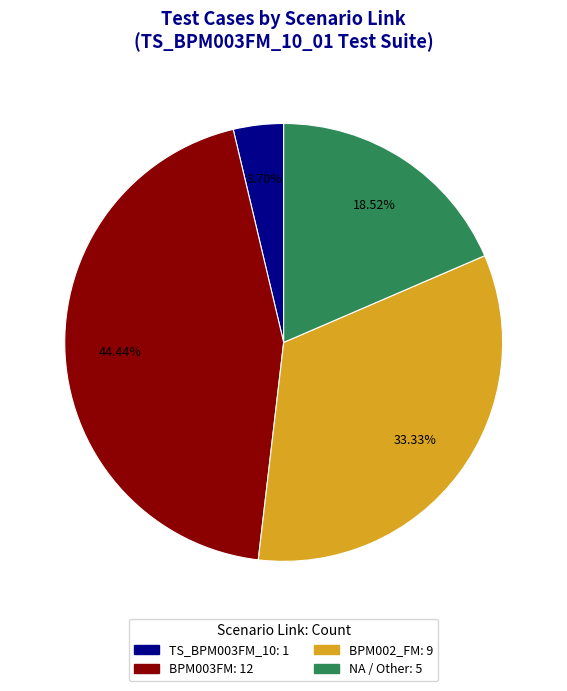

Is the sum of BPM002_FM and BPM003FM greater than half?

Yes